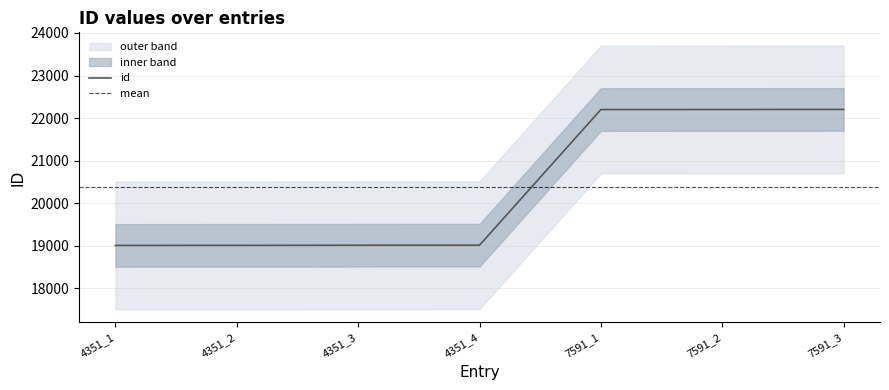

Is this an area chart (filled region under the line)?

No